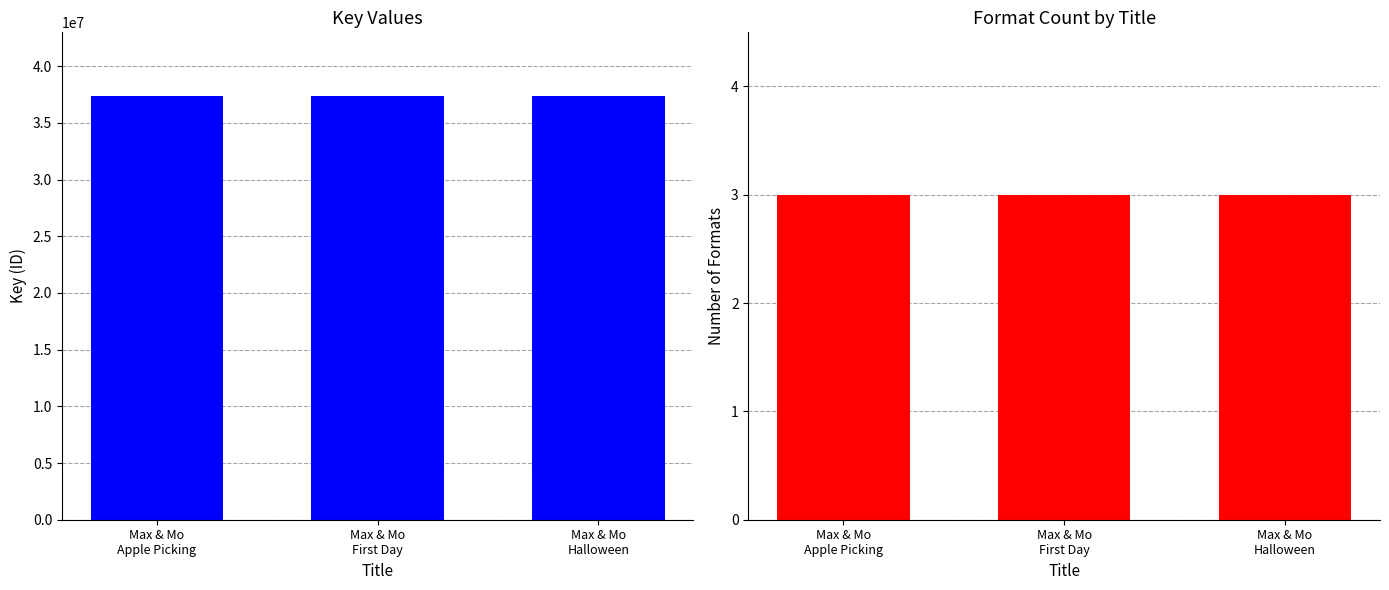

Are the bars grouped side by side (vs. stacked)?

Yes